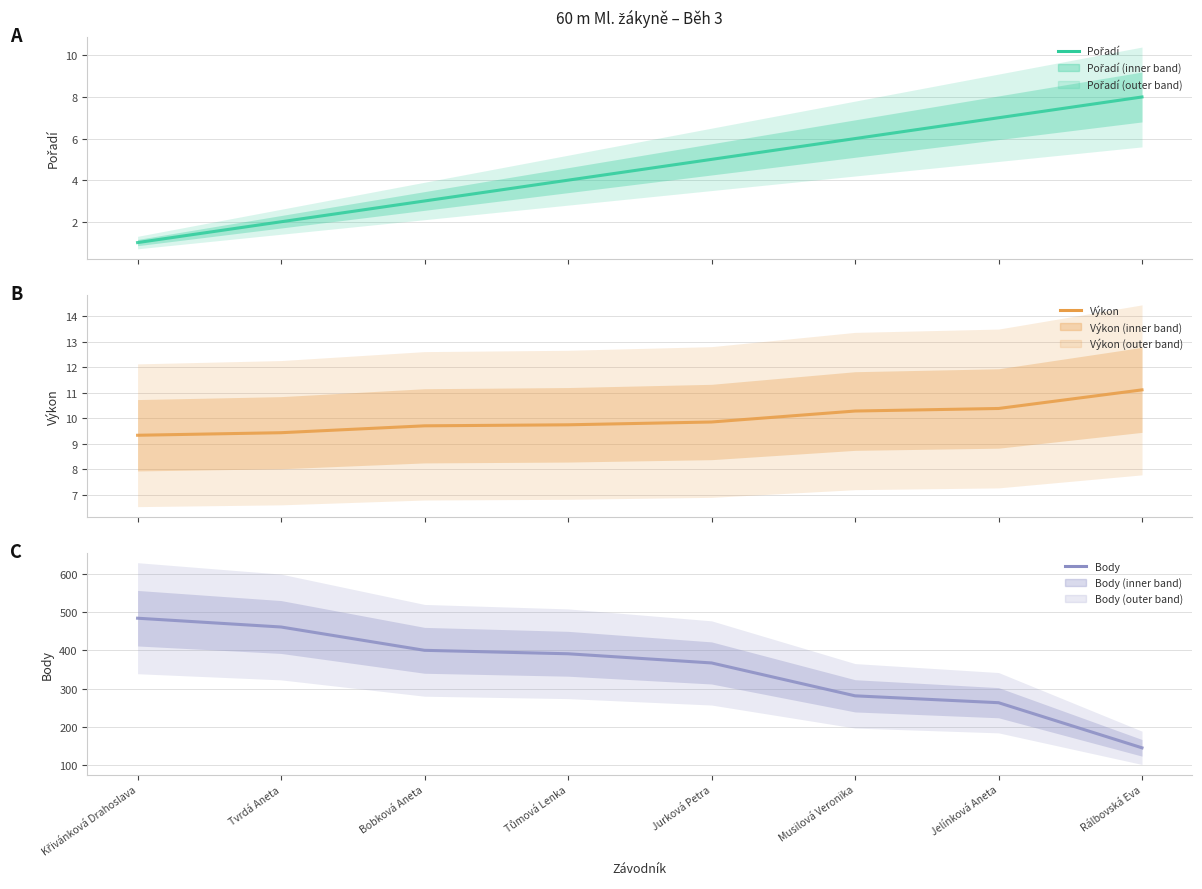

Which series has the widest spread of values?

Body